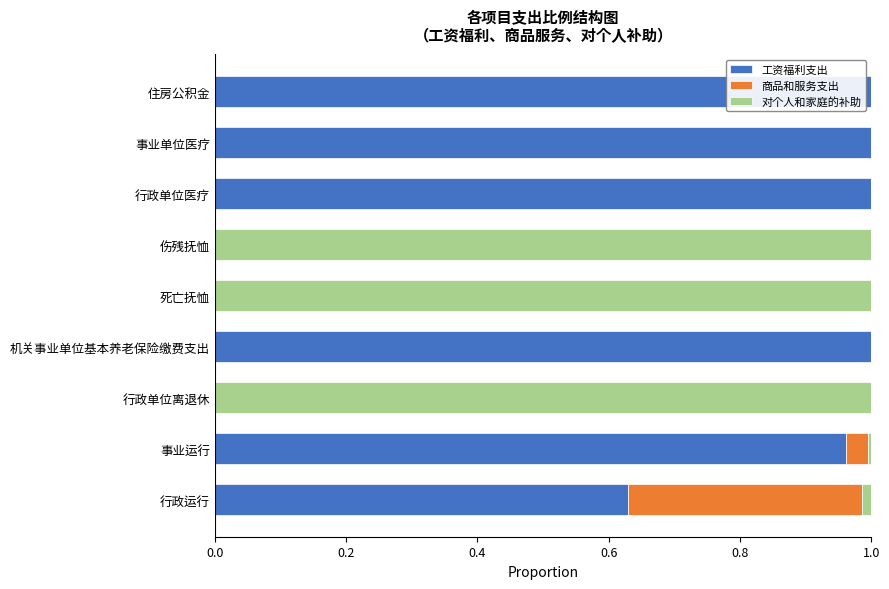

The value of 工资福利支出 at 住房公积金 is 1.0. True or false?

True